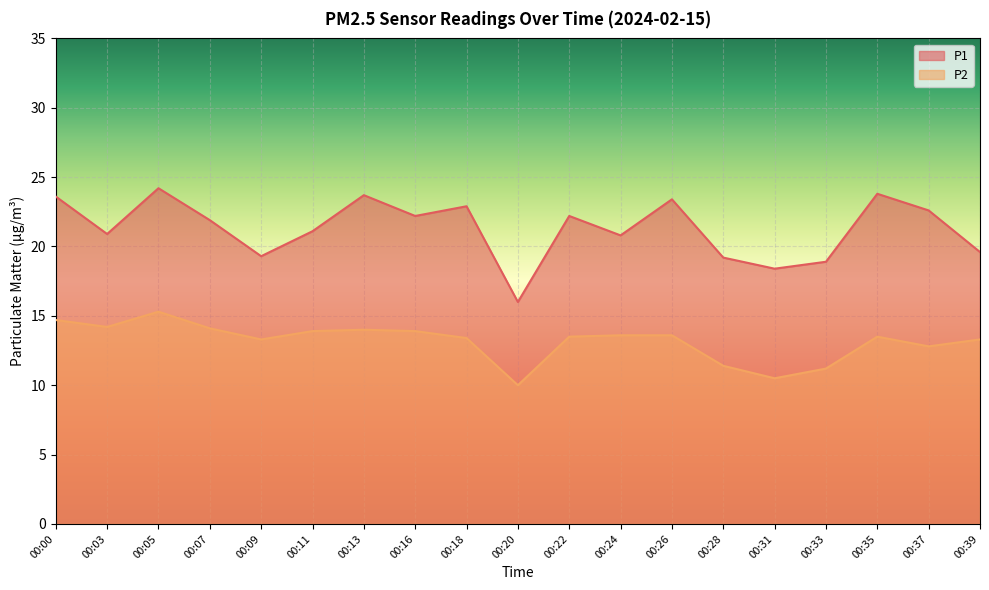

What are all the series names shown in the legend?

P1, P2